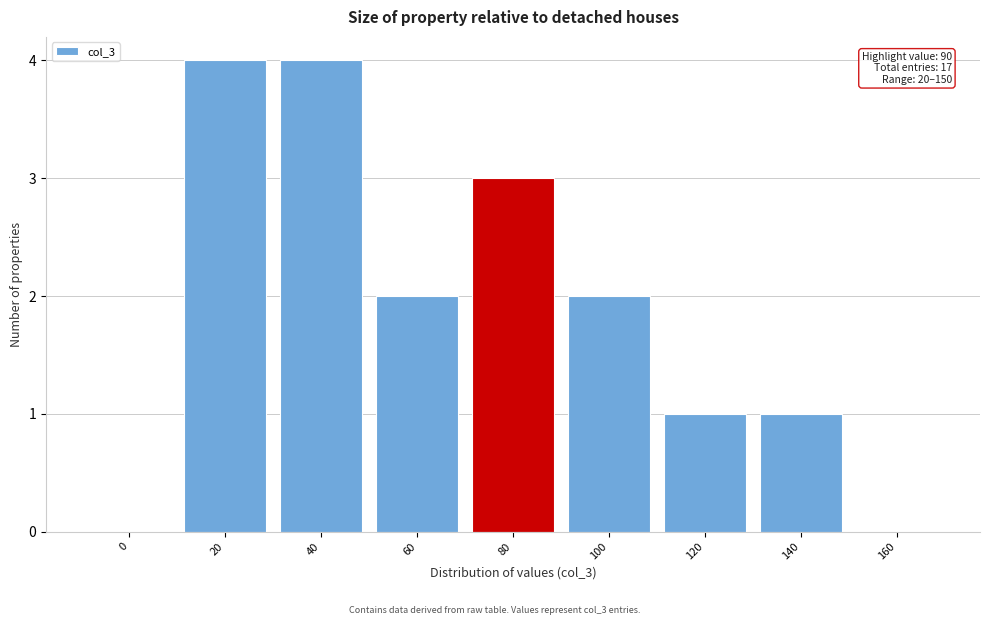

Reading left to right, transcribe all the data shown in this chart.

0=0	20=4	40=4	60=2	80=3	100=2	120=1	140=1	160=0